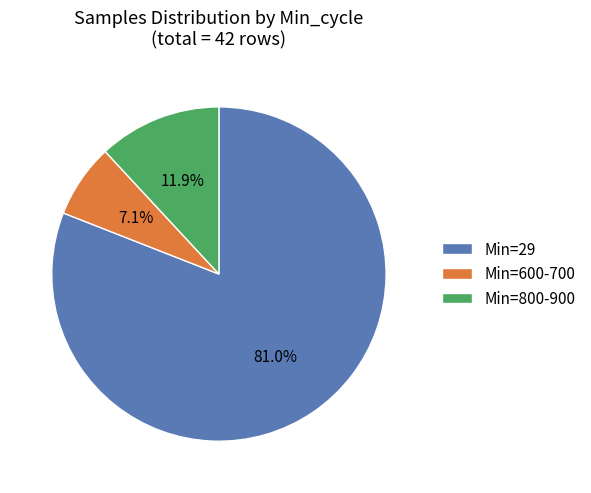

Which slice is the largest?

Min=29